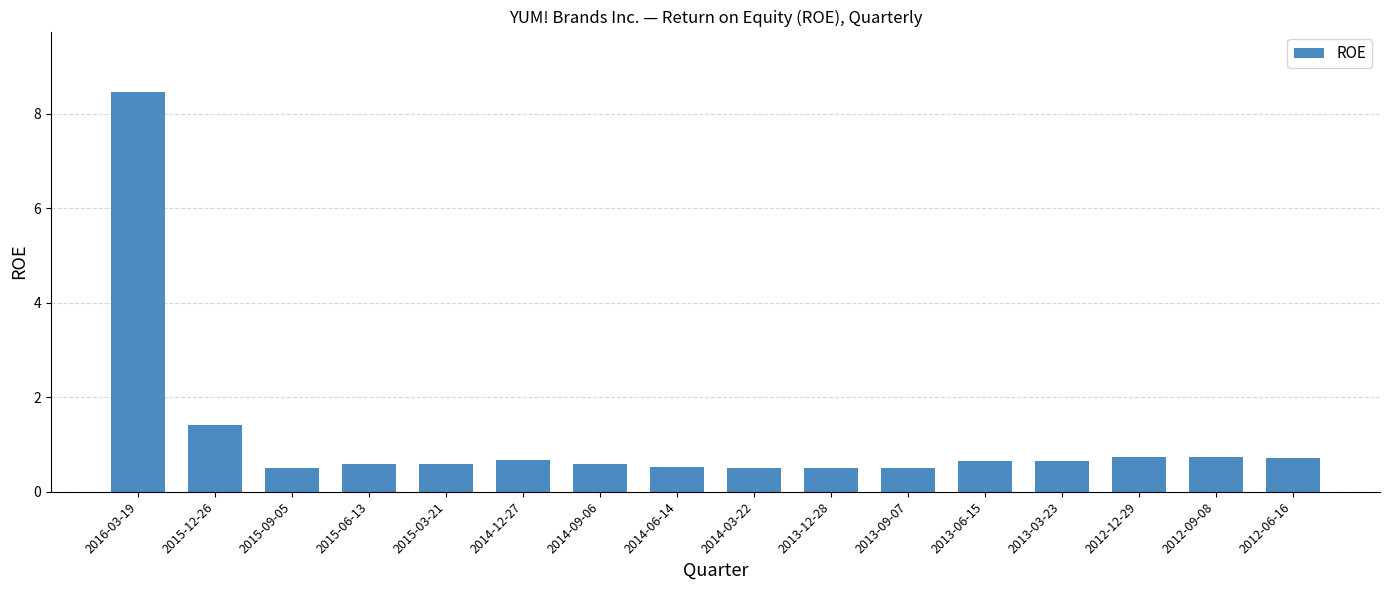

How many distinct data groups are displayed?

1